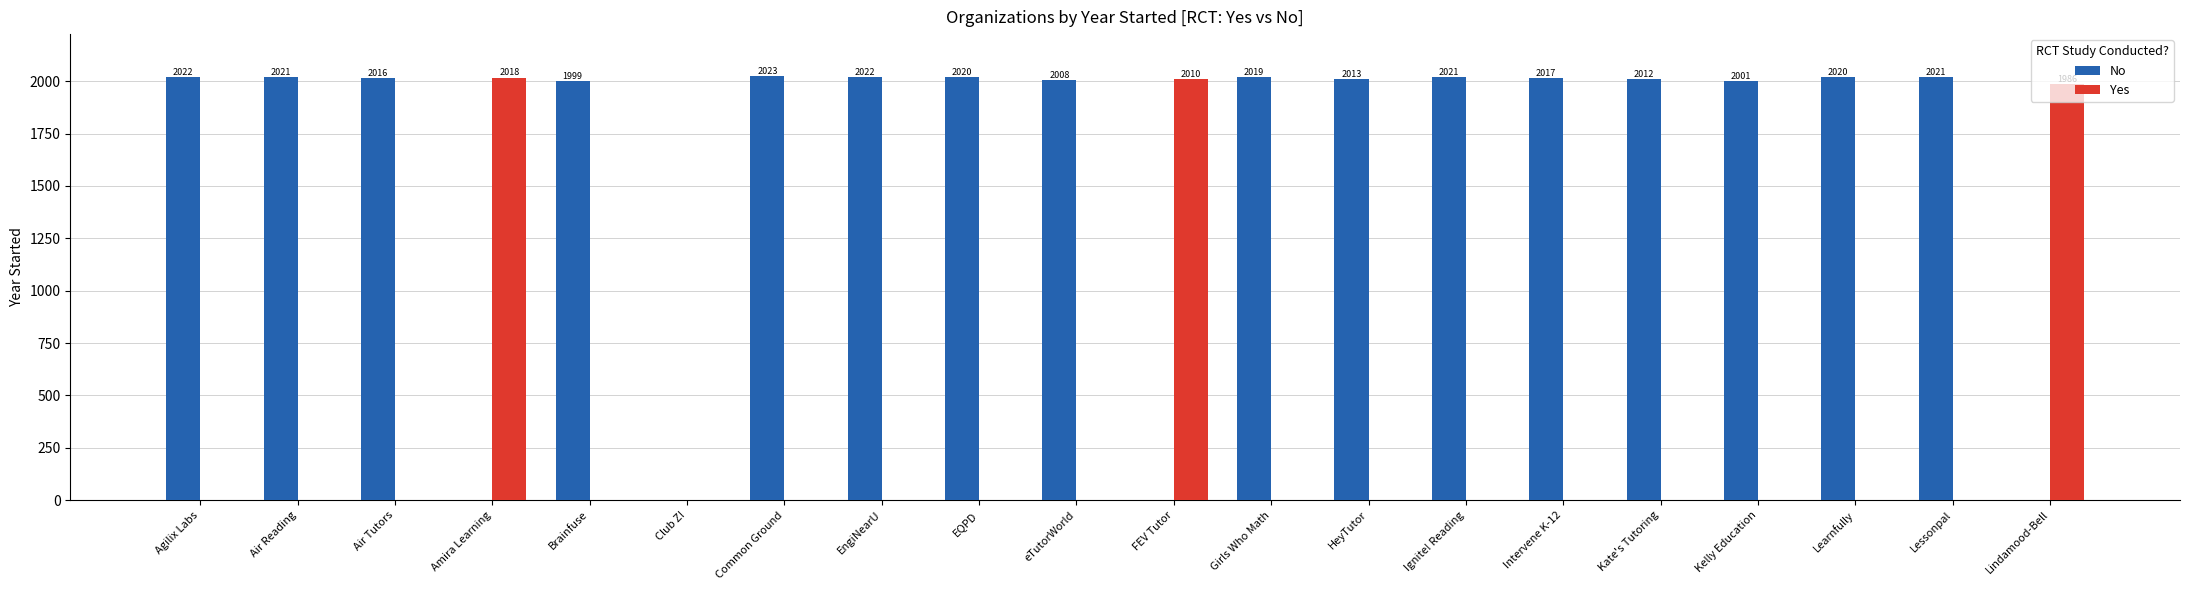

What is the total value across all series at Air Reading?

2021